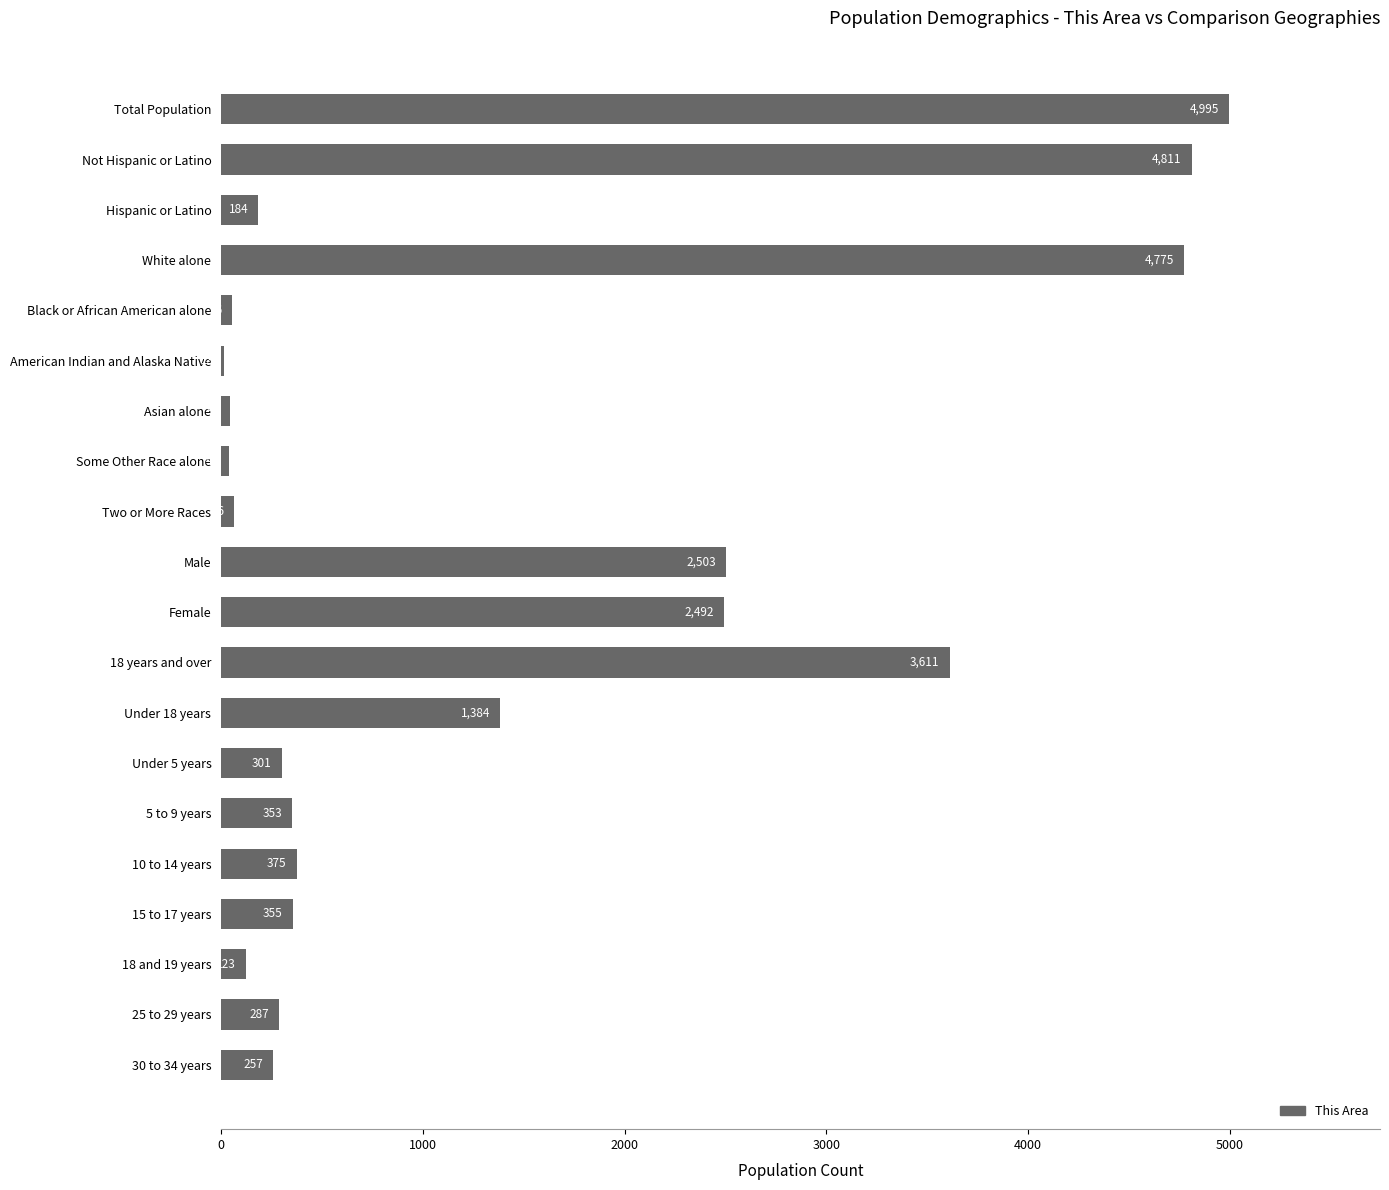

What is the approximate value at 25 to 29 years, to the nearest 100?

300